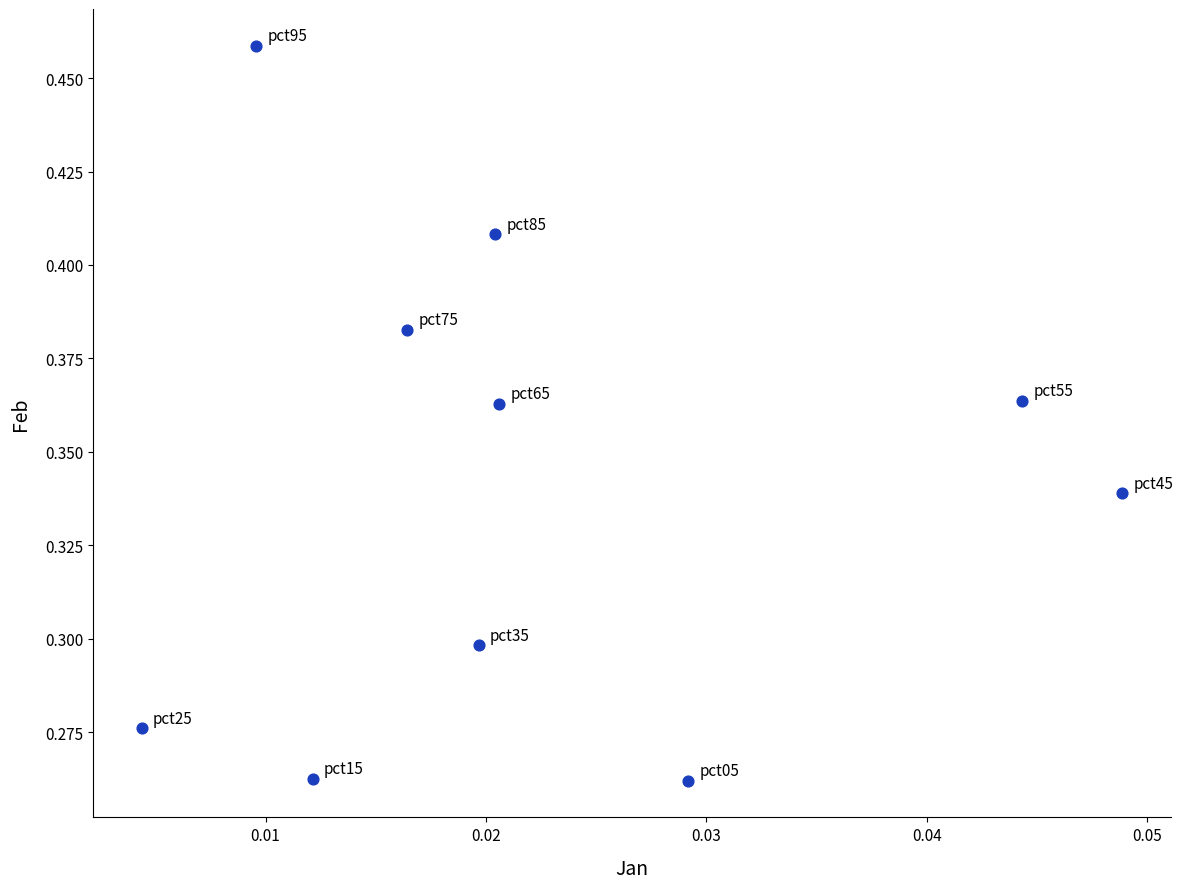

How many points are shown in the scatter plot?

10